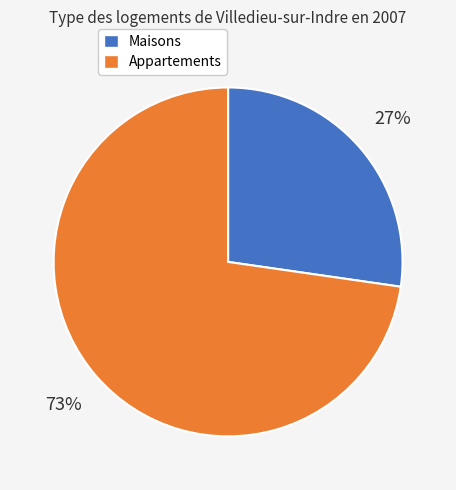

Is the sum of Maisons and Appartements greater than half?

Yes